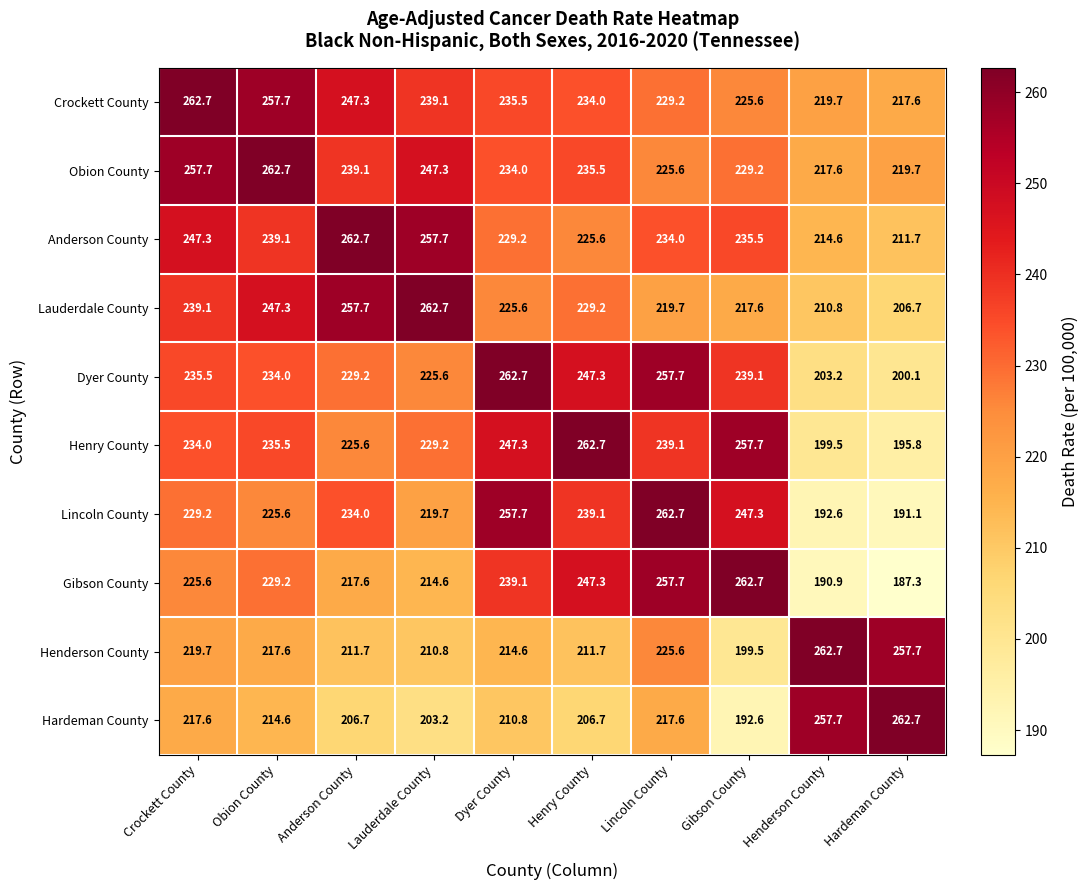

Which series changed the most between Lauderdale County and Henderson County?

Hardeman County